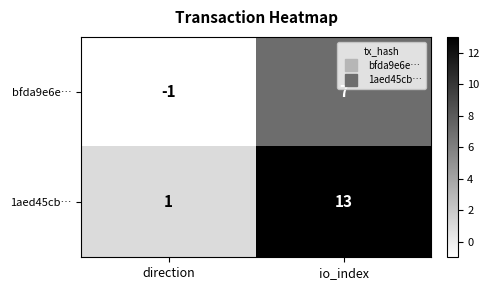

Rank the series by their maximum value, from lowest to highest.

bfda9e6e…, 1aed45cb…